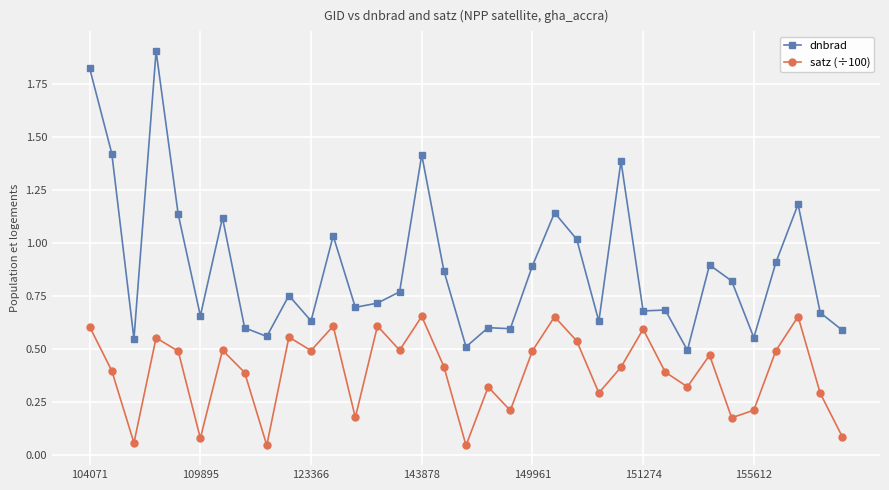

List the series in order of their peak value, highest first.

dnbrad, satz (÷100)